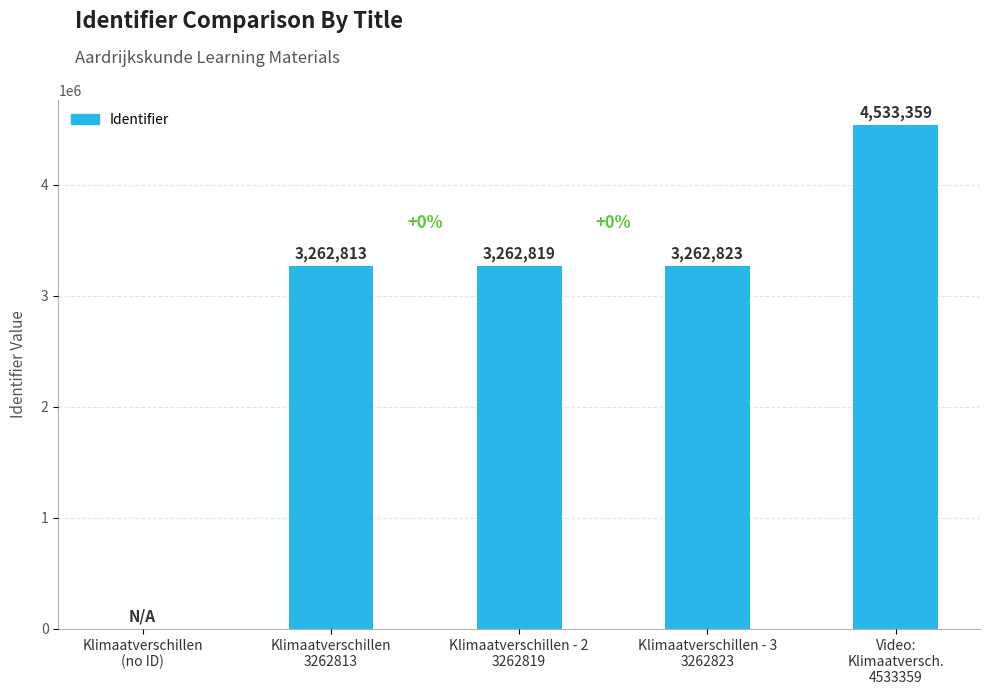

What is the maximum value shown in the chart?

4533359